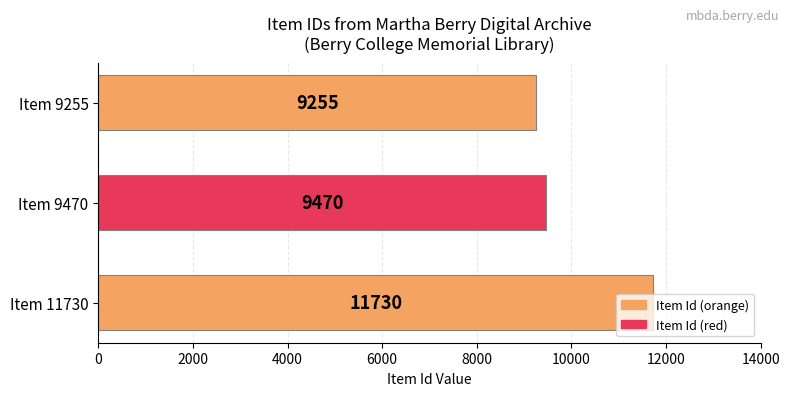

What is the change in value from Item 9470 to Item 9255?

-215